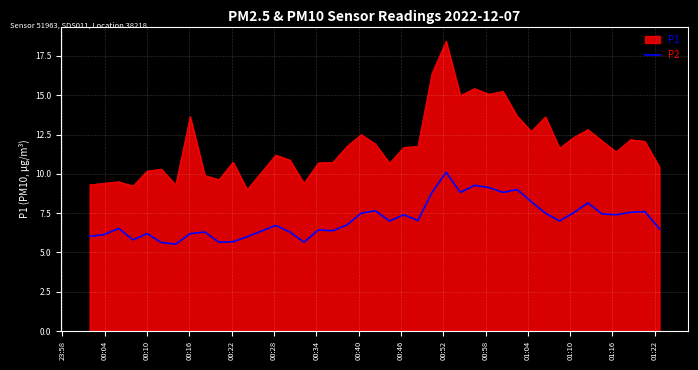

What is the smallest value displayed?

5.5